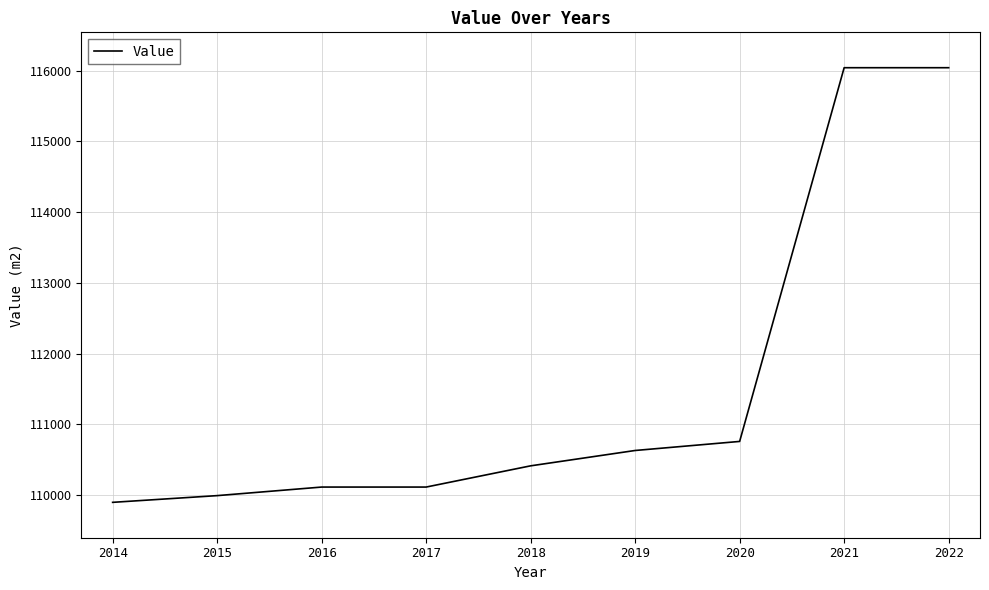

True or false: the data shows 110115 at 2017.

True